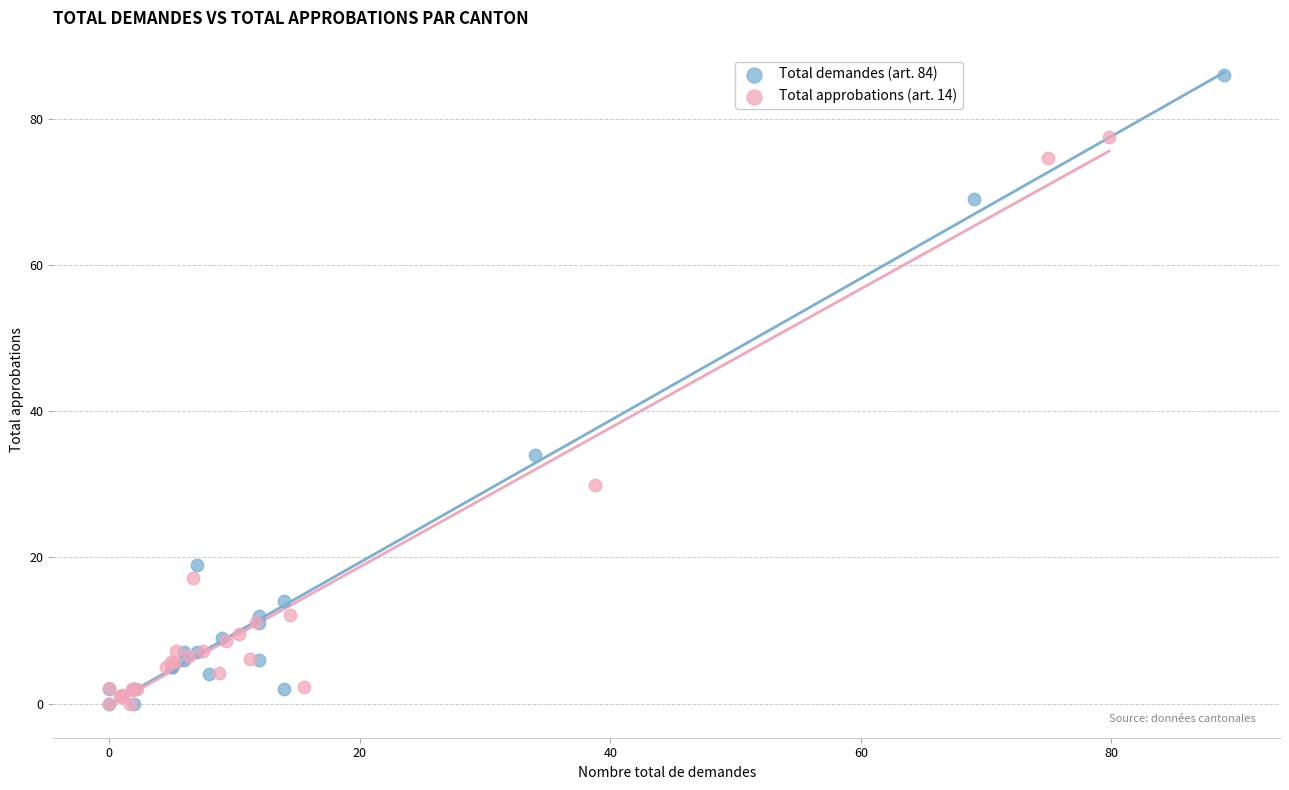

Which series has the largest Y range (max minus min)?

Total demandes (art. 84)